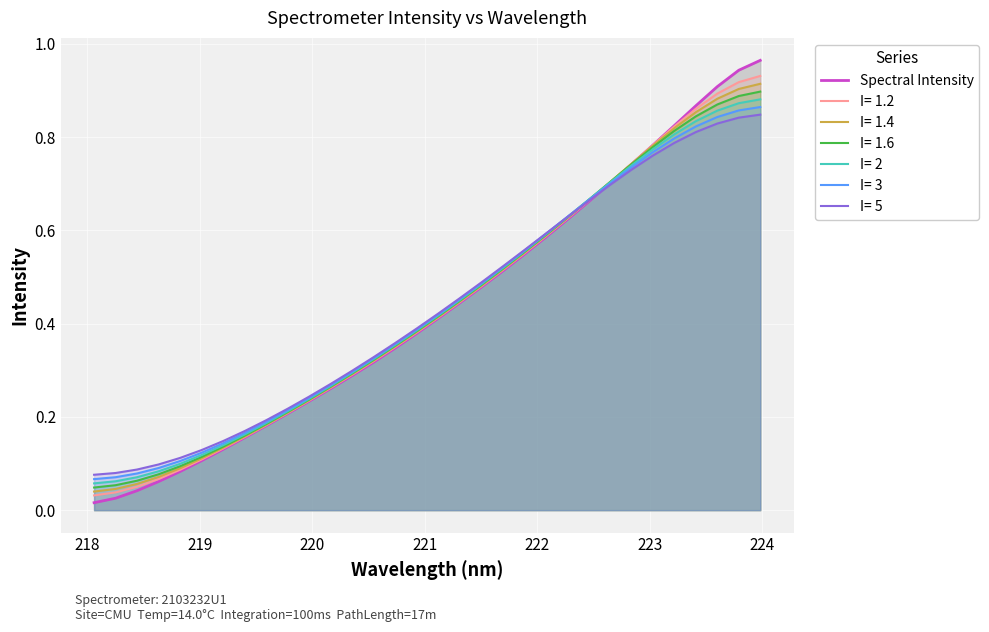

Count the number of categories in the chart.

32